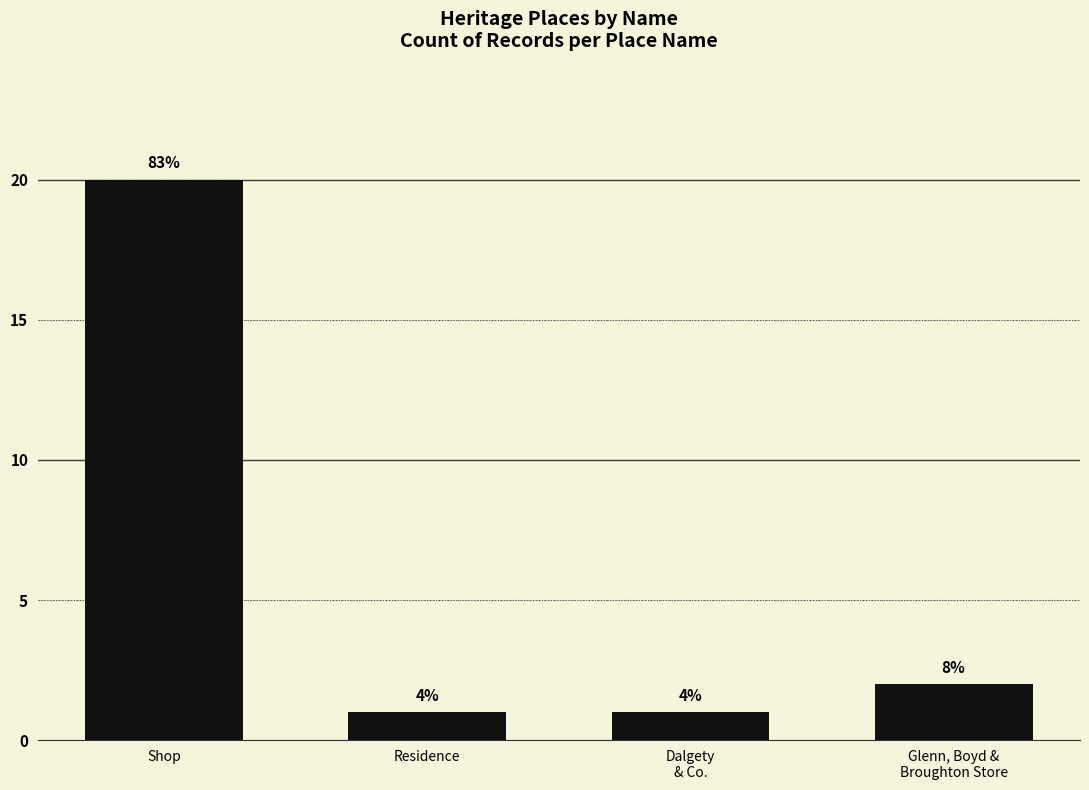

Rank the categories by value from highest to lowest.

Shop, Glenn, Boyd &
Broughton Store, Residence, Dalgety
& Co.